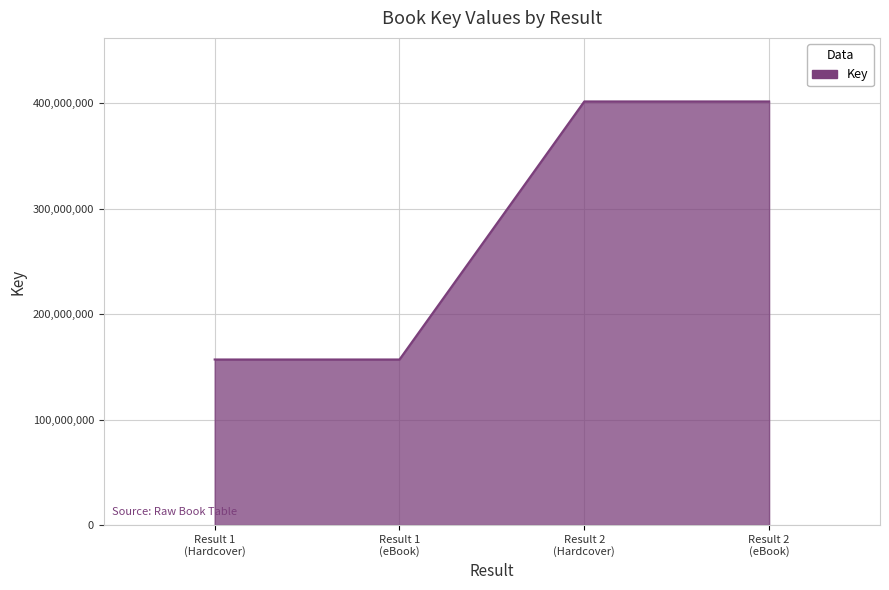

What is the greatest value displayed?

401900807